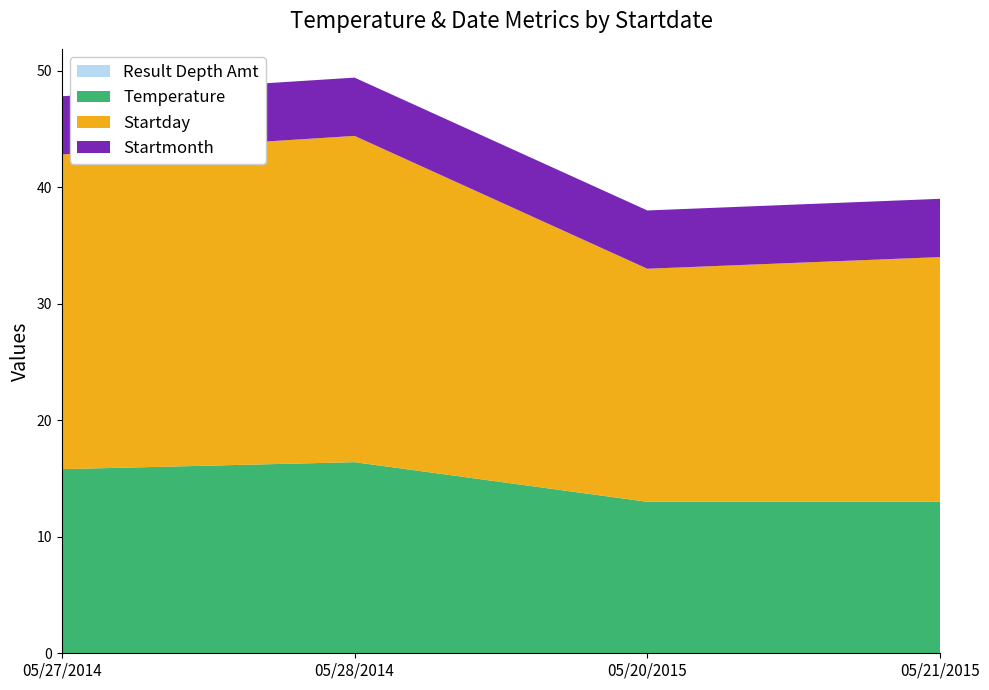

Reading left to right, list all the values displayed in this chart.

Temperature: 05/27/2014=15.8	05/28/2014=16.4	05/20/2015=13.0	05/21/2015=13.0
Startday: 05/27/2014=27.0	05/28/2014=28.0	05/20/2015=20.0	05/21/2015=21.0
Startmonth: 05/27/2014=5.0	05/28/2014=5.0	05/20/2015=5.0	05/21/2015=5.0
Result Depth Amt: 05/27/2014=0.0	05/28/2014=0.0	05/20/2015=0.0	05/21/2015=0.0